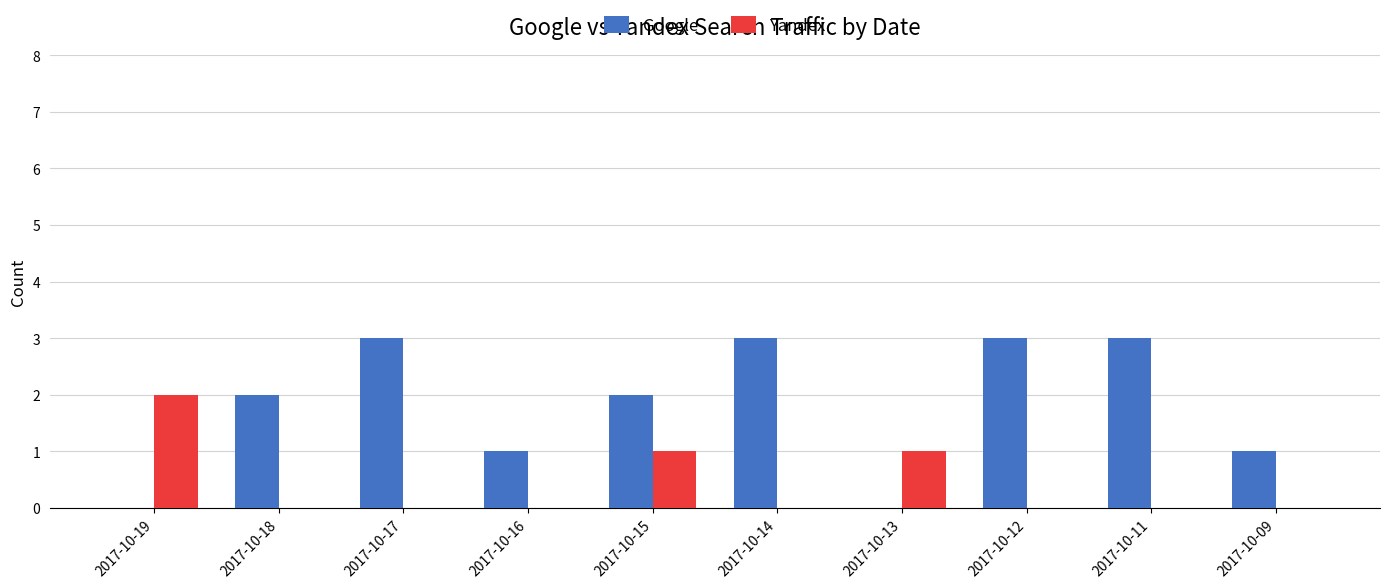

Reading left to right, transcribe all the data shown in this chart.

Google: 2017-10-19=0	2017-10-18=2	2017-10-17=3	2017-10-16=1	2017-10-15=2	2017-10-14=3	2017-10-13=0	2017-10-12=3	2017-10-11=3	2017-10-09=1
Yandex: 2017-10-19=2	2017-10-18=0	2017-10-17=0	2017-10-16=0	2017-10-15=1	2017-10-14=0	2017-10-13=1	2017-10-12=0	2017-10-11=0	2017-10-09=0